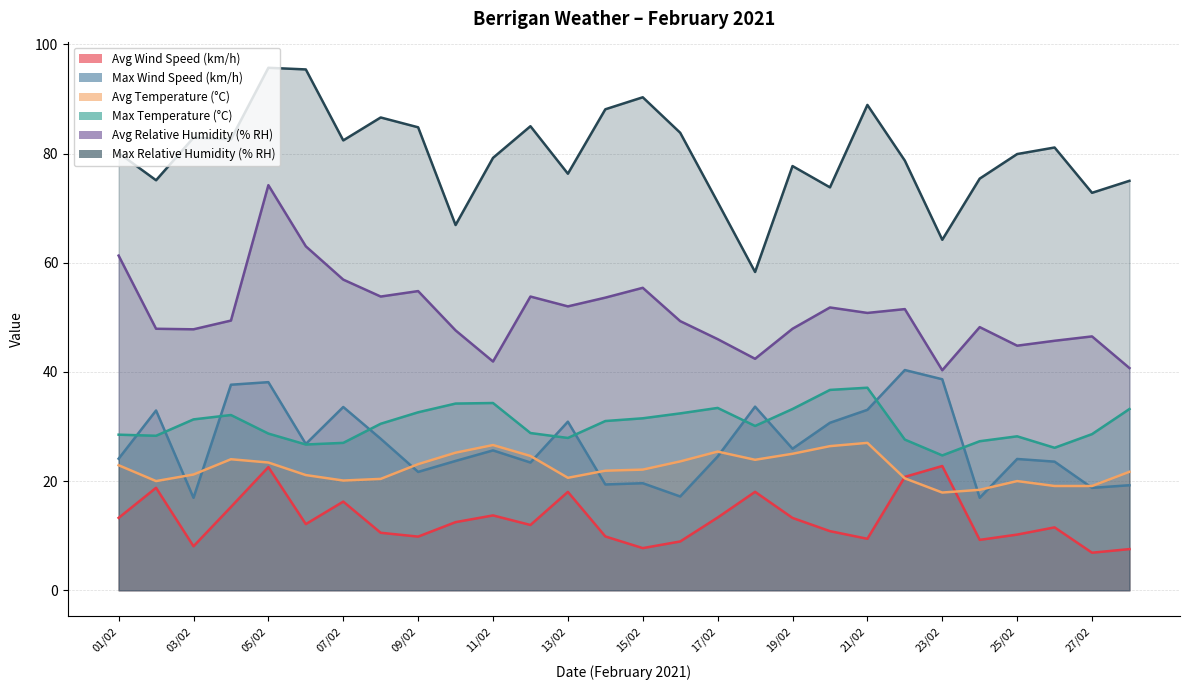

True or false: Avg Temperature (°C) and Avg Relative Humidity (% RH) intersect in this chart.

False